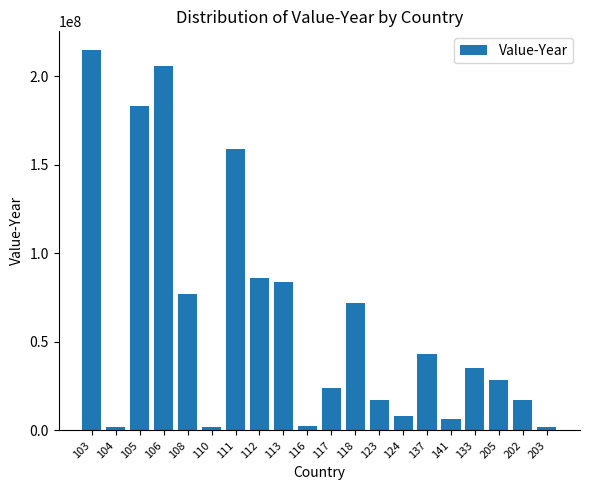

What is the change in value from 111 to 113?

-75128851